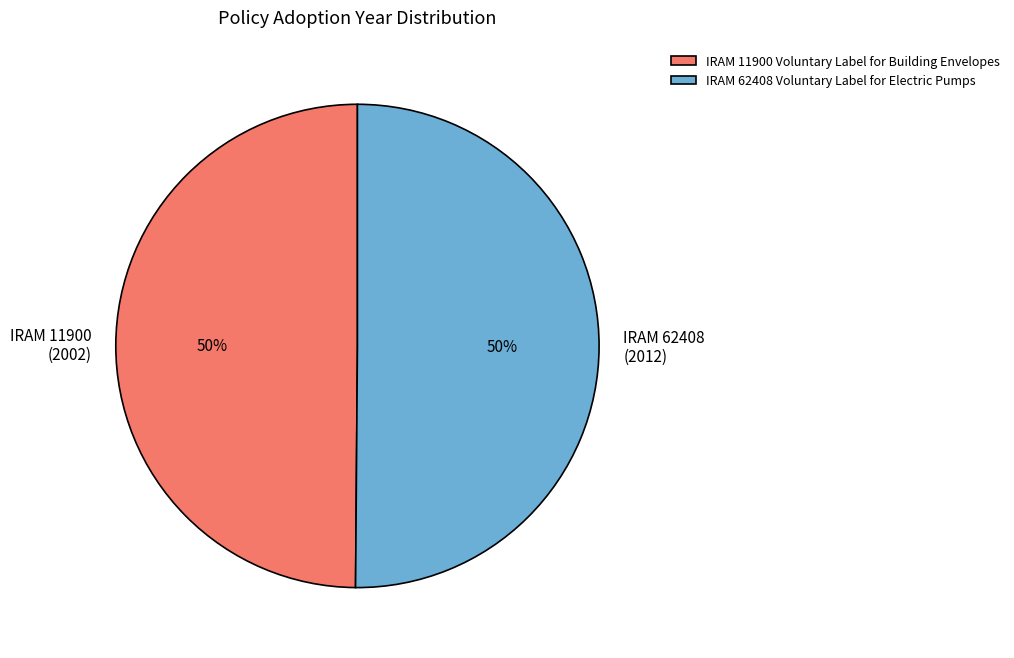

What percentage is the IRAM 11900 Voluntary Label for Building Envelopes slice, to the nearest percent?

50%